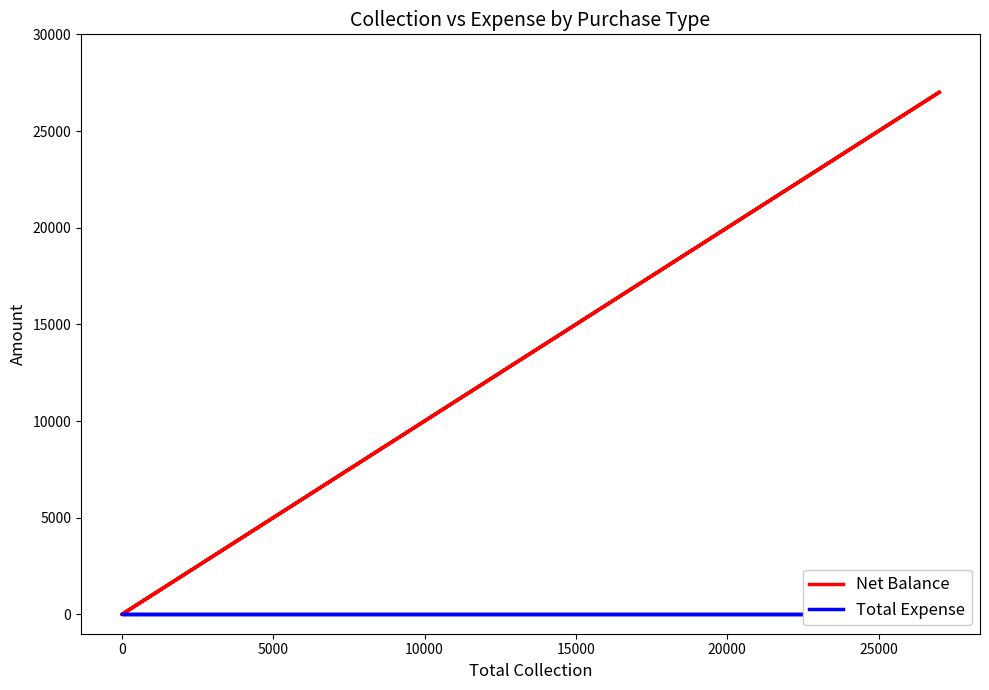

True or false: Total Expense has more than 2 points higher than both neighbors.

False